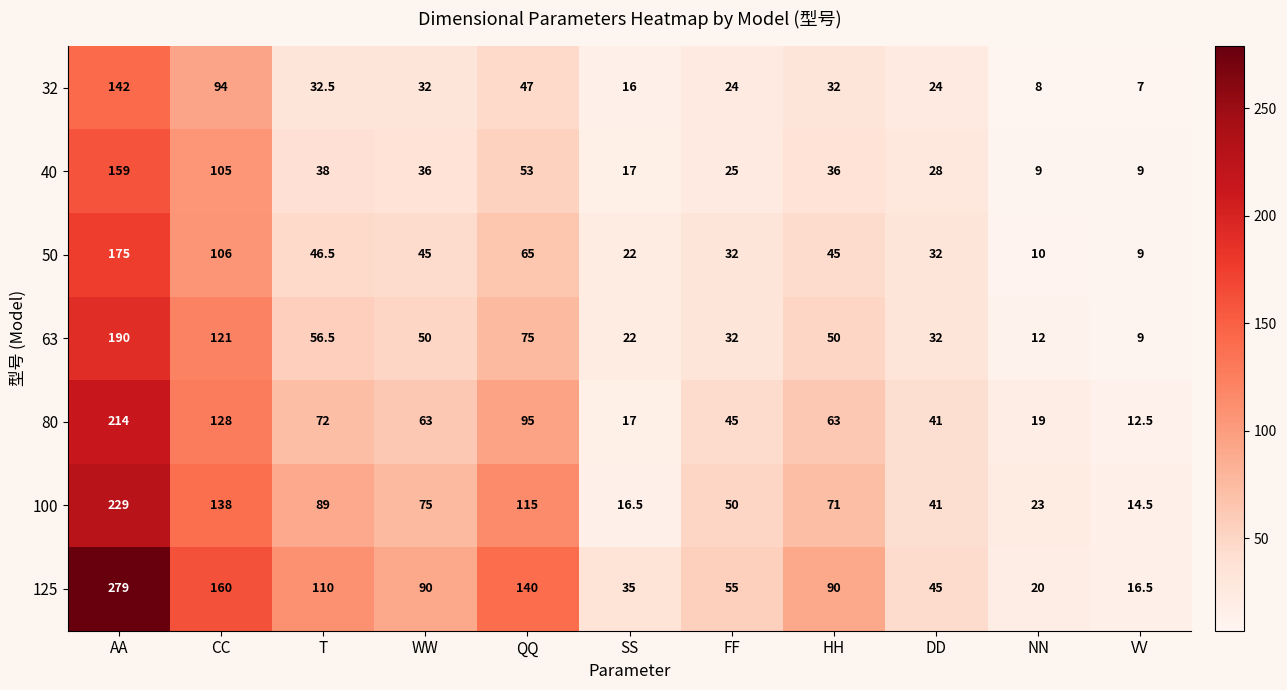

List the series in order of their peak value, highest first.

125, 100, 80, 63, 50, 40, 32